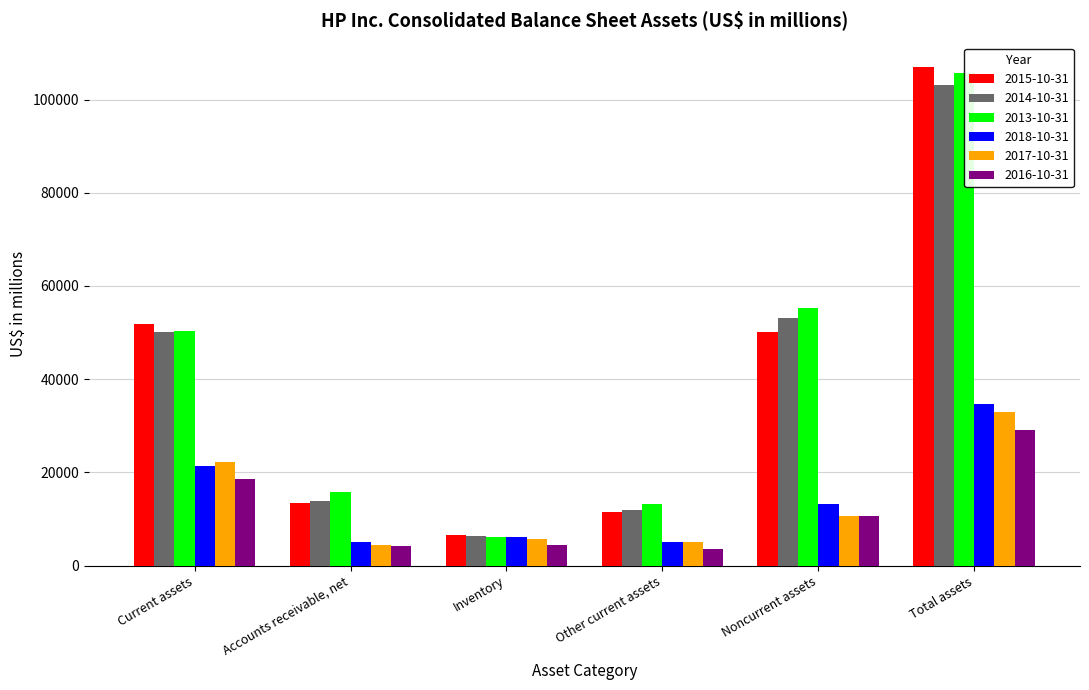

Are the bars grouped side by side (vs. stacked)?

Yes